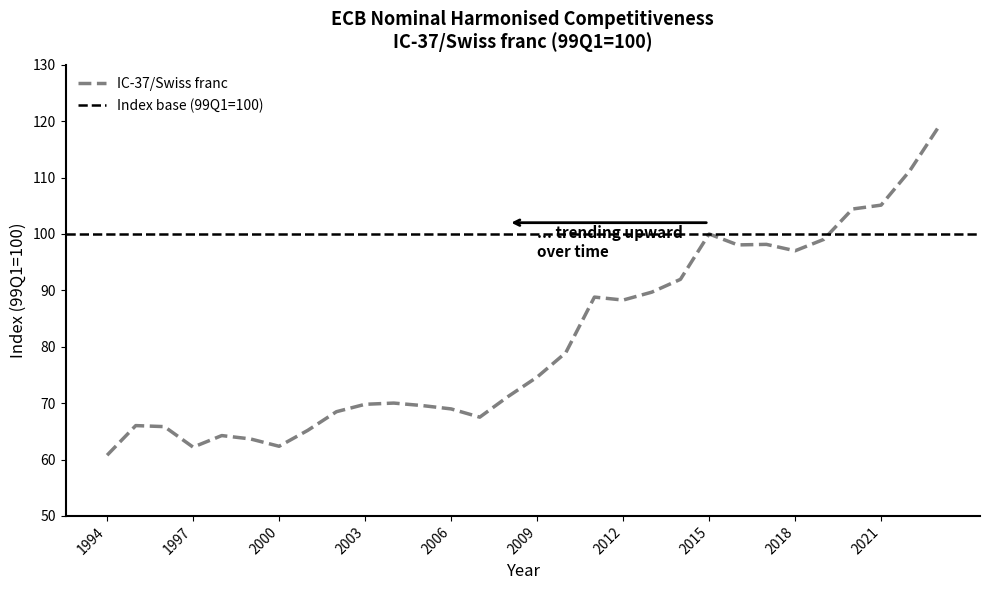

What is the value of the 26th point from the left?

99.0